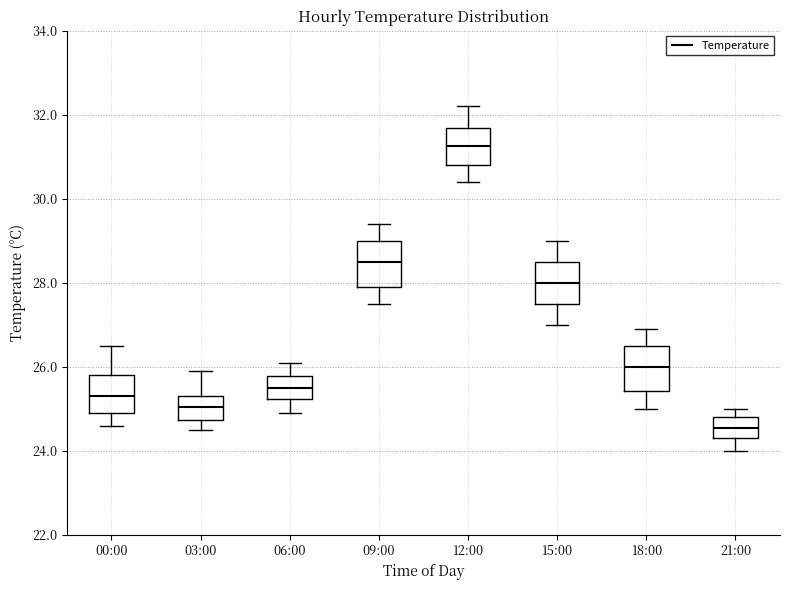

Reading left to right, read every box against the y-axis: the position of its median line, the range the box covers, and the ends of its whiskers. The values are not printed on the chart, so give them approximately, as read against the axis.

00:00: median 25.4, box 25.0 to 25.8, whiskers 24.6 to 26.6
03:00: median 25.0, box 24.8 to 25.4, whiskers 24.6 to 26.0
06:00: median 25.6, box 25.2 to 25.8, whiskers 25.0 to 26.2
09:00: median 28.6, box 28.0 to 29.0, whiskers 27.6 to 29.4
12:00: median 31.2, box 30.8 to 31.6, whiskers 30.4 to 32.2
15:00: median 28.0, box 27.6 to 28.6, whiskers 27.0 to 29.0
18:00: median 26.0, box 25.4 to 26.6, whiskers 25.0 to 27.0
21:00: median 24.6, box 24.4 to 24.8, whiskers 24.0 to 25.0